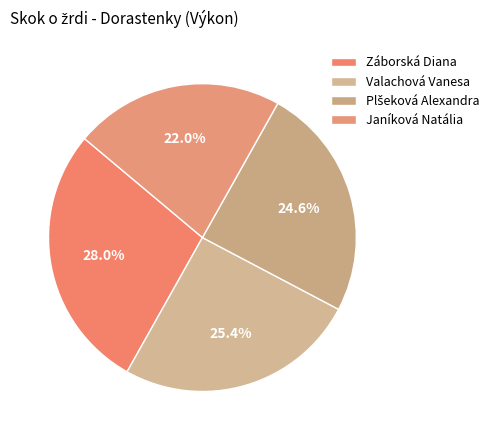

What portion of the pie excludes Záborská Diana?

72.0%